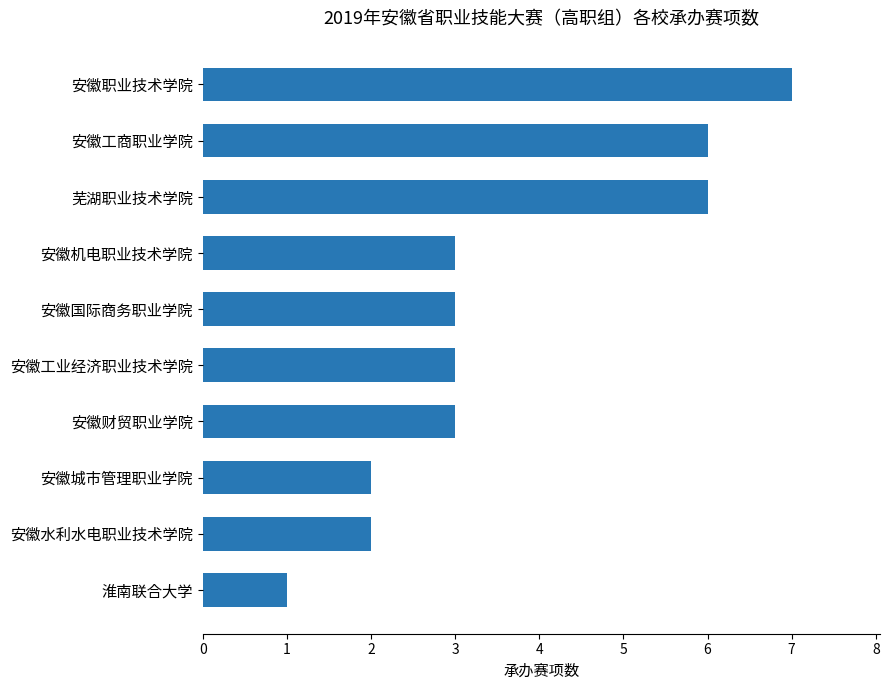

What is the sum of all values?

36